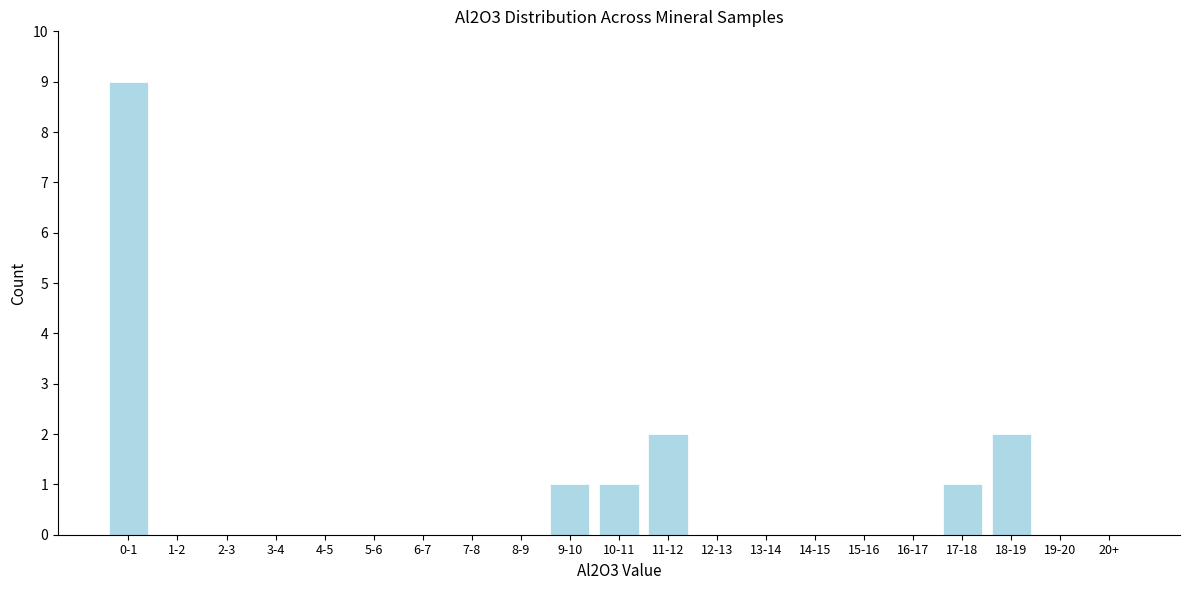

Reading left to right, extract all data points from this chart.

0-1=9	1-2=0	2-3=0	3-4=0	4-5=0	5-6=0	6-7=0	7-8=0	8-9=0	9-10=1	10-11=1	11-12=2	12-13=0	13-14=0	14-15=0	15-16=0	16-17=0	17-18=1	18-19=2	19-20=0	20+=0